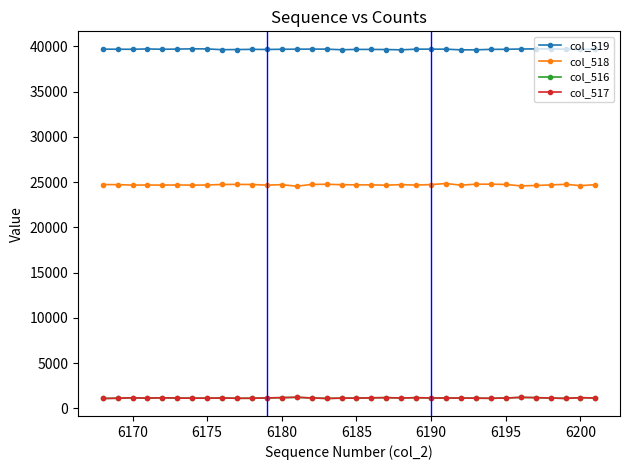

True or false: col_517 has more than 2 points higher than both neighbors.

True